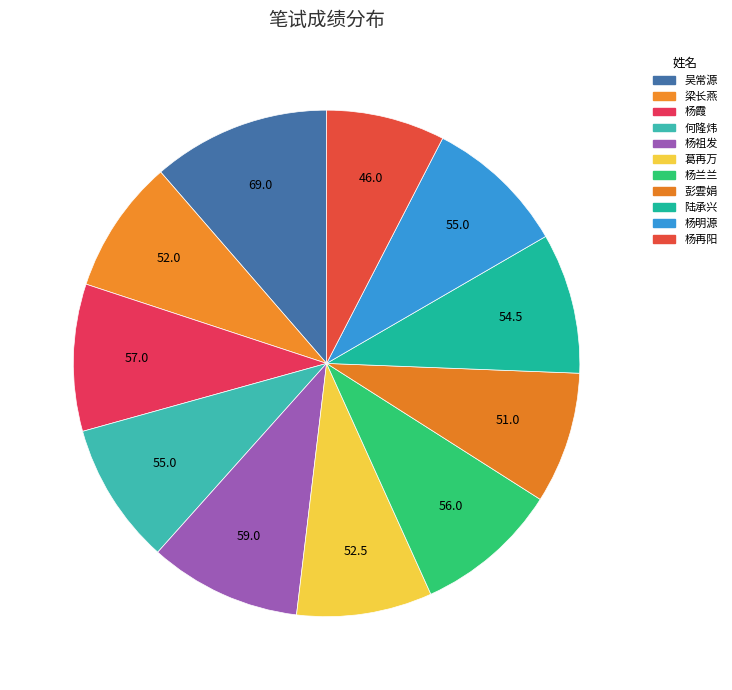

The 杨再阳 slice represents 21% of the pie. True or false?

False